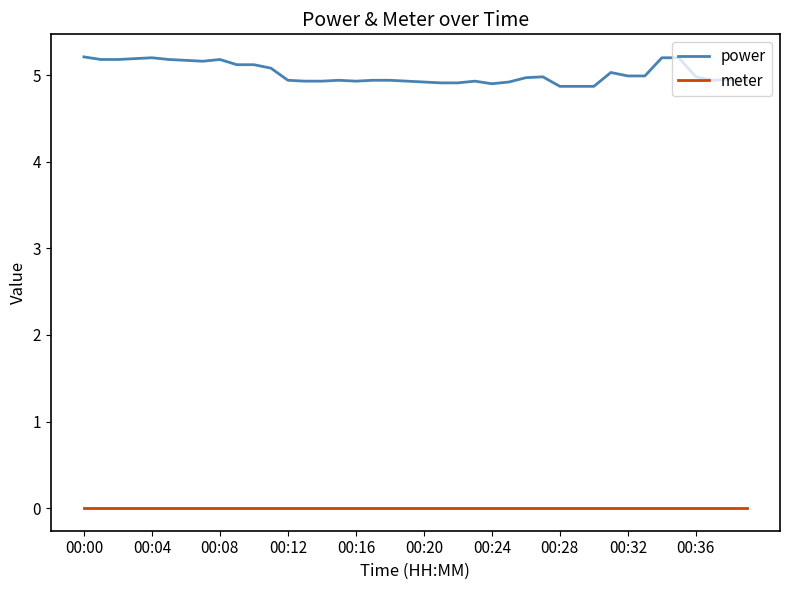

Rank the series by their average value, from highest to lowest.

power, meter